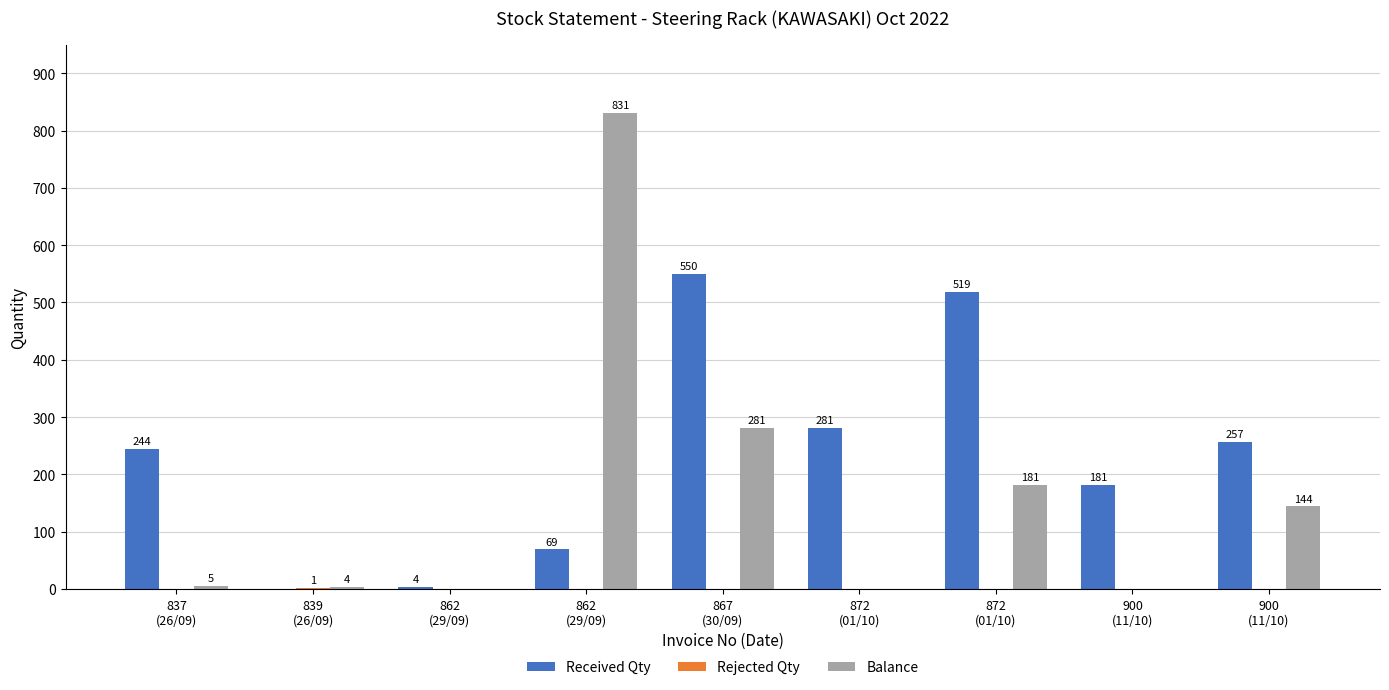

Reading left to right, what are all the values shown in this chart?

Received Qty: 837
(26/09)=244	839
(26/09)=0	862
(29/09)=4	862
(29/09)=69	867
(30/09)=550	872
(01/10)=281	872
(01/10)=519	900
(11/10)=181	900
(11/10)=257
Rejected Qty: 837
(26/09)=0	839
(26/09)=1	862
(29/09)=0	862
(29/09)=0	867
(30/09)=0	872
(01/10)=0	872
(01/10)=0	900
(11/10)=0	900
(11/10)=0
Balance: 837
(26/09)=5	839
(26/09)=4	862
(29/09)=0	862
(29/09)=831	867
(30/09)=281	872
(01/10)=0	872
(01/10)=181	900
(11/10)=0	900
(11/10)=144